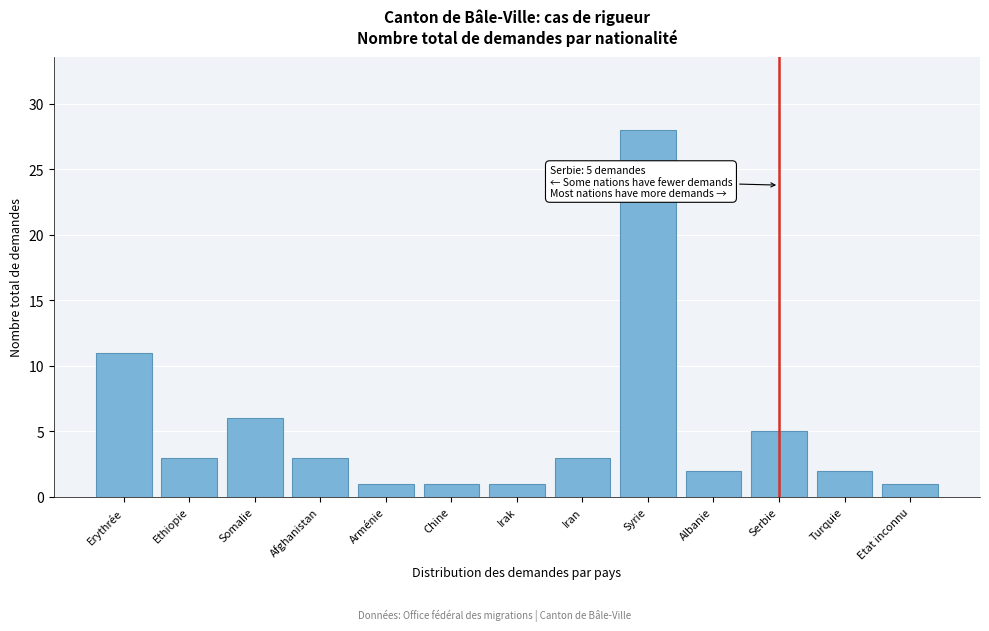

Reading left to right, transcribe all the data shown in this chart.

Erythrée=11	Ethiopie=3	Somalie=6	Afghanistan=3	Arménie=1	Chine=1	Irak=1	Iran=3	Syrie=28	Albanie=2	Serbie=5	Turquie=2	Etat inconnu=1